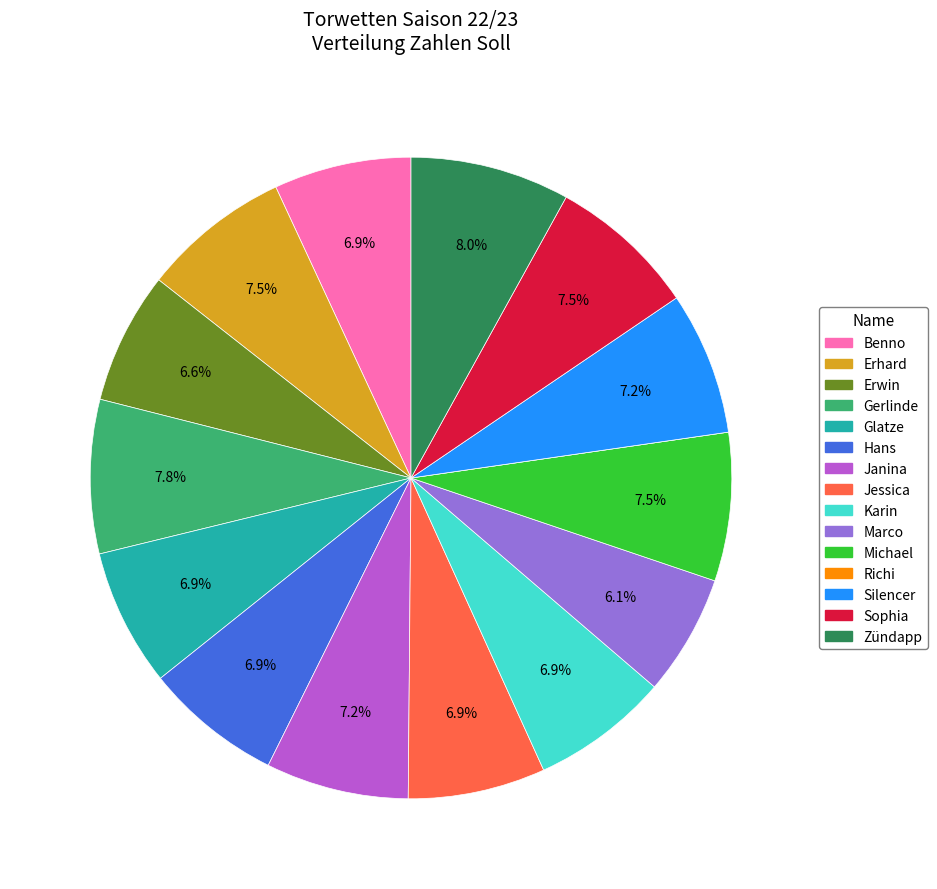

Is Michael the majority of the pie?

No